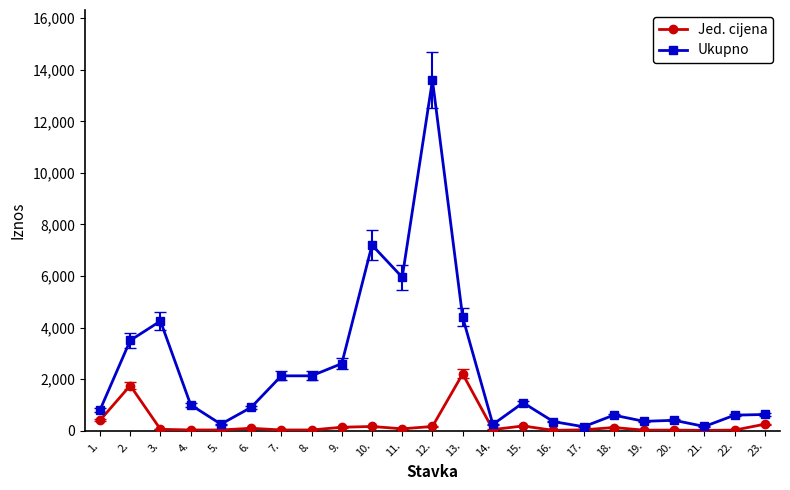

Rank the series by their average value, from lowest to highest.

Jed. cijena, Ukupno